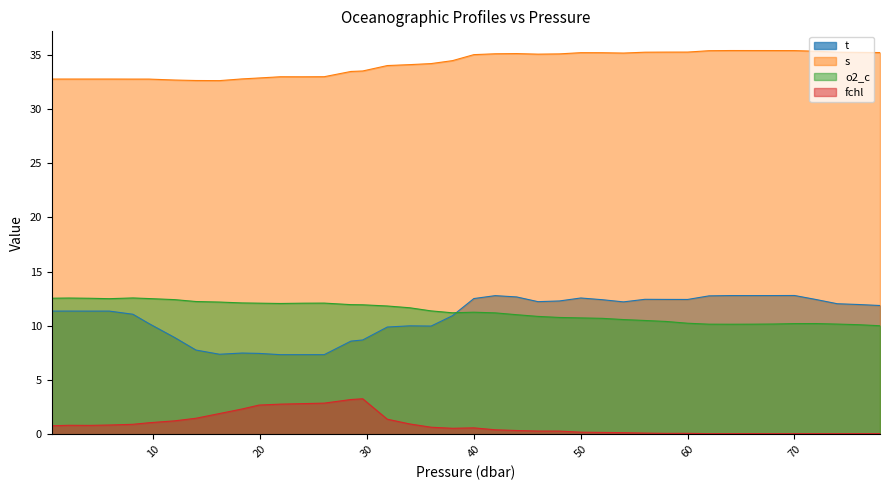

The value of fchl at 19.9 is 2.7. True or false?

True